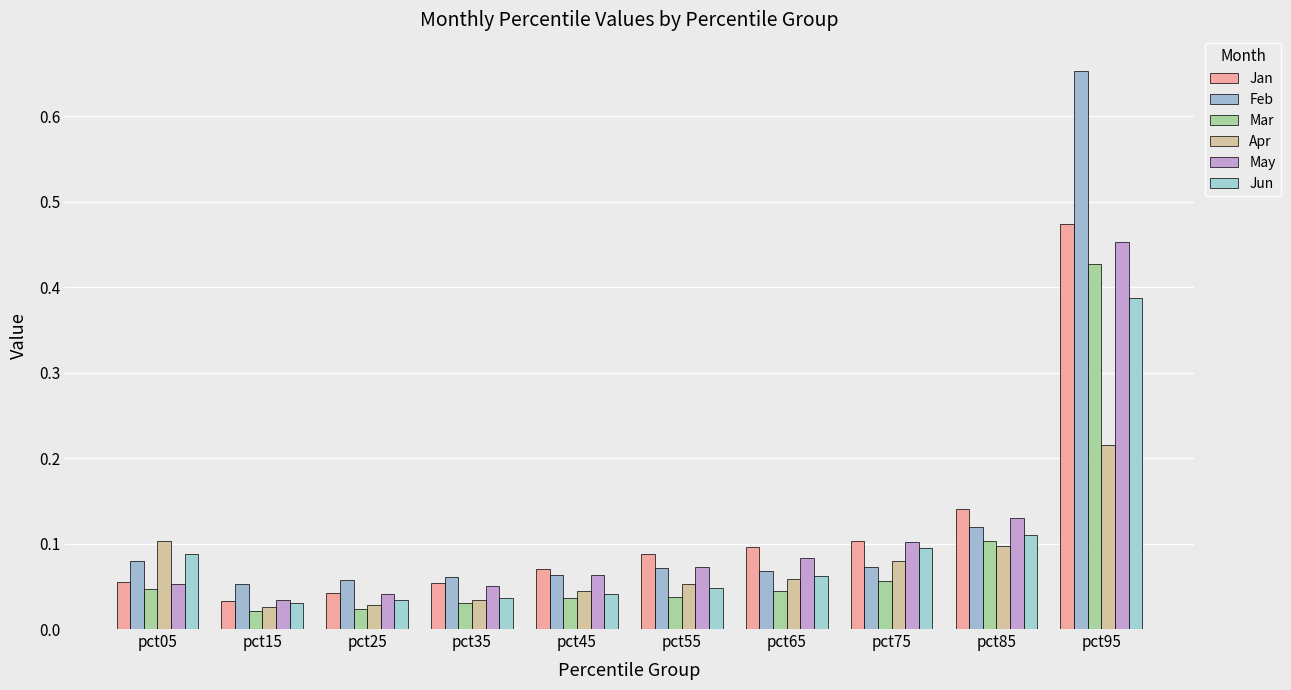

How many groups of bars are there?

10